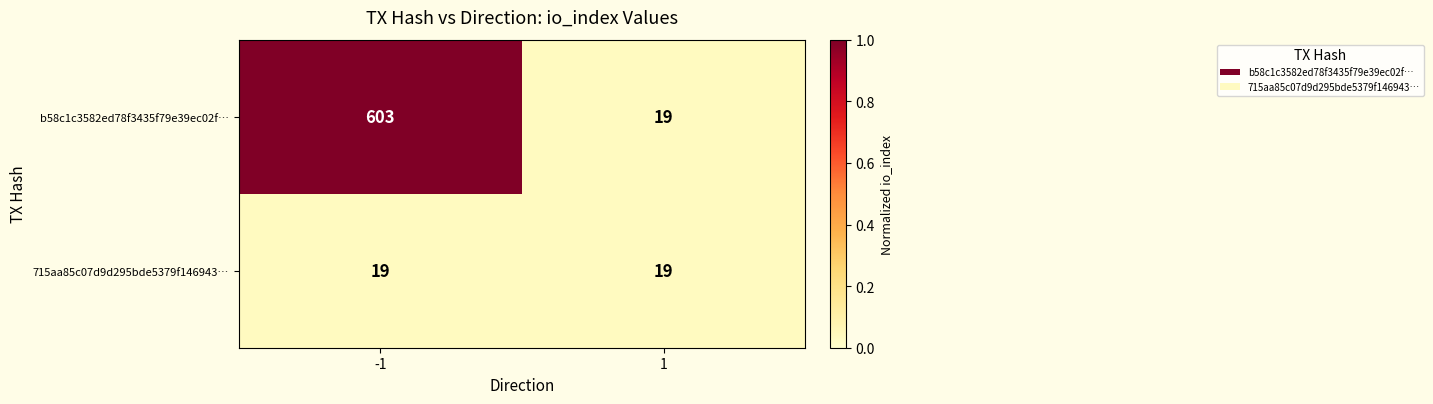

Which label corresponds to the largest value in the chart?

-1